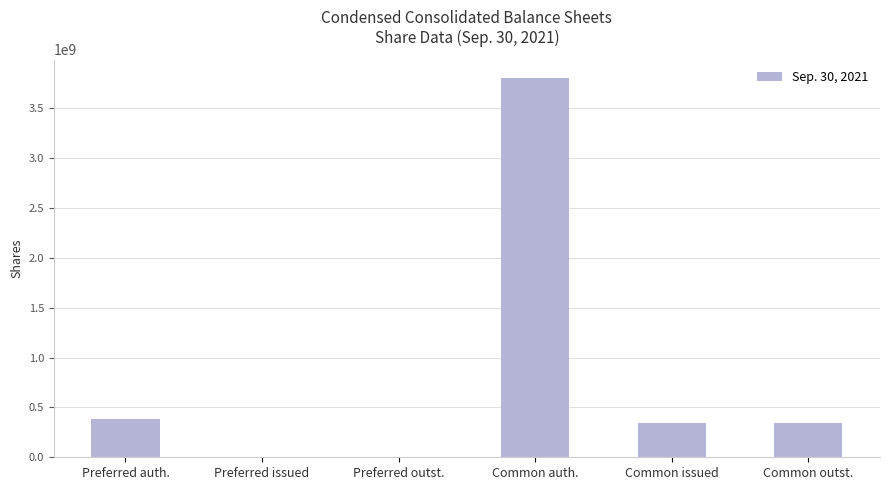

Which has a higher value, Common issued or Common auth.?

Common auth.